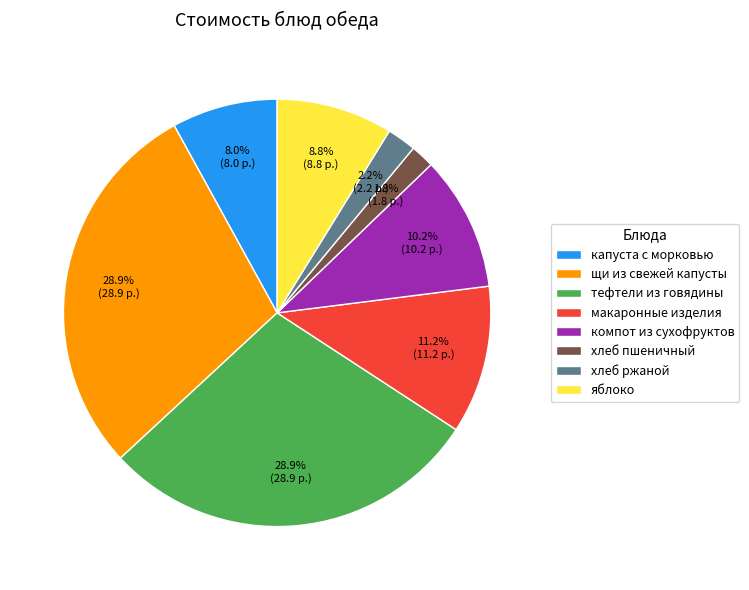

To the nearest percent, what is the combined percentage of яблоко and капуста с морковью?

17%